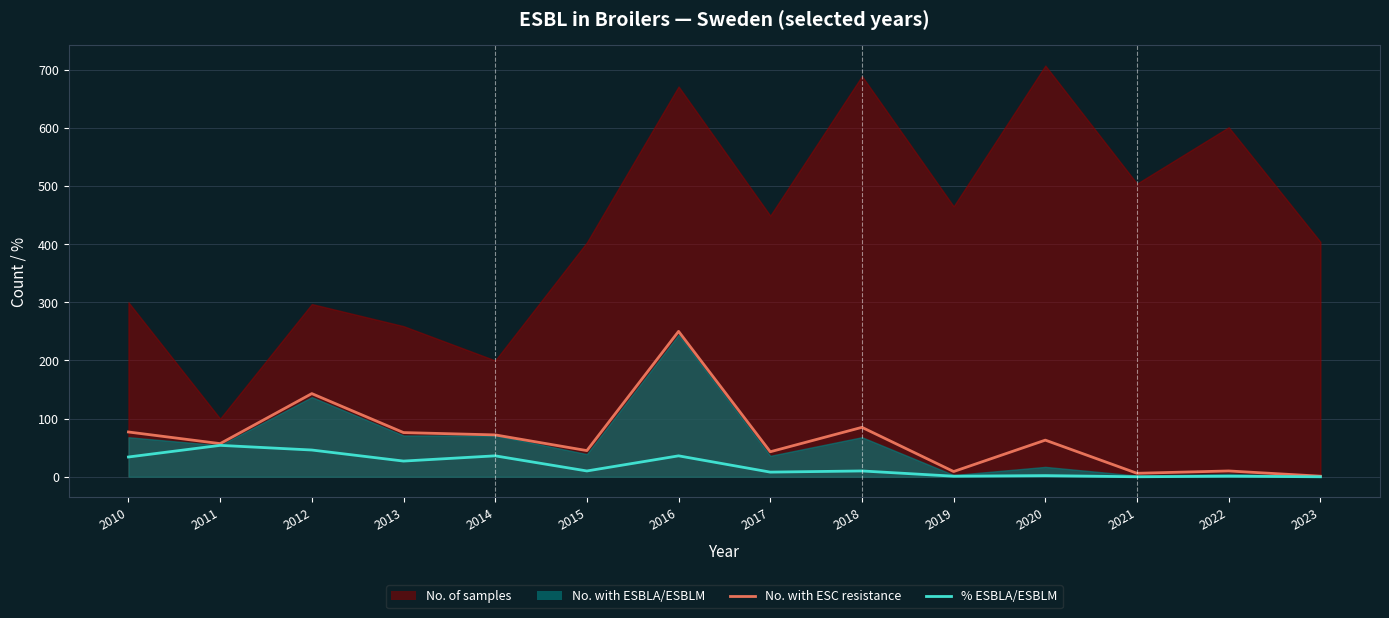

True or false: % samples with ESBLA or ESBLM and No. of samples with ESC resistance cross at least once.

False